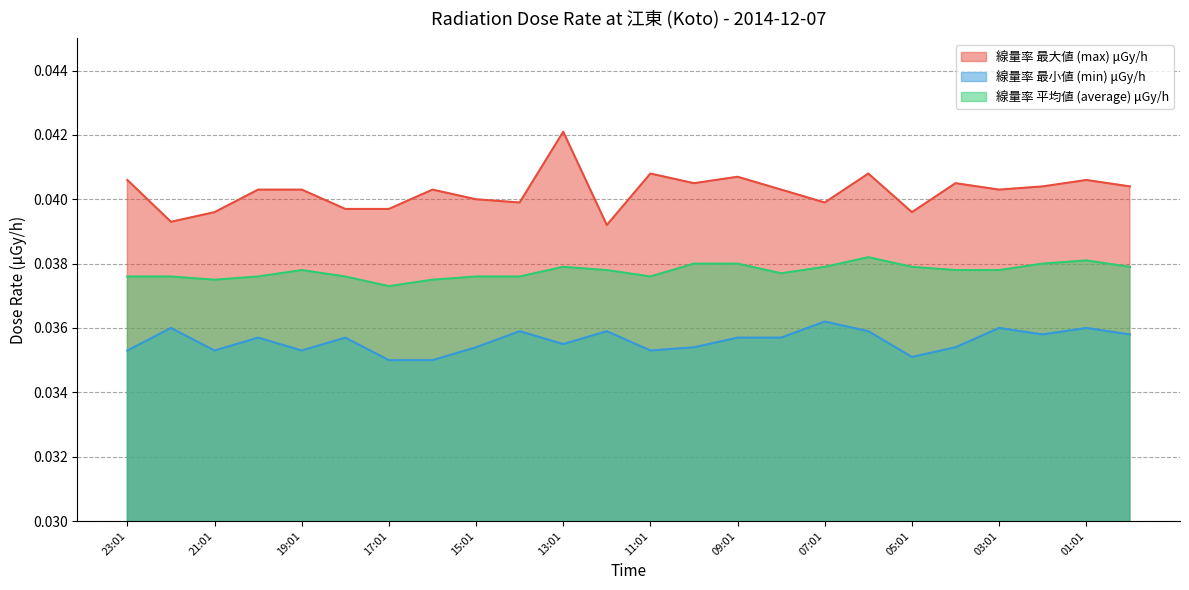

The value of 線量率 最大値 (max) μGy/h at 12:01 is 0.0. True or false?

False